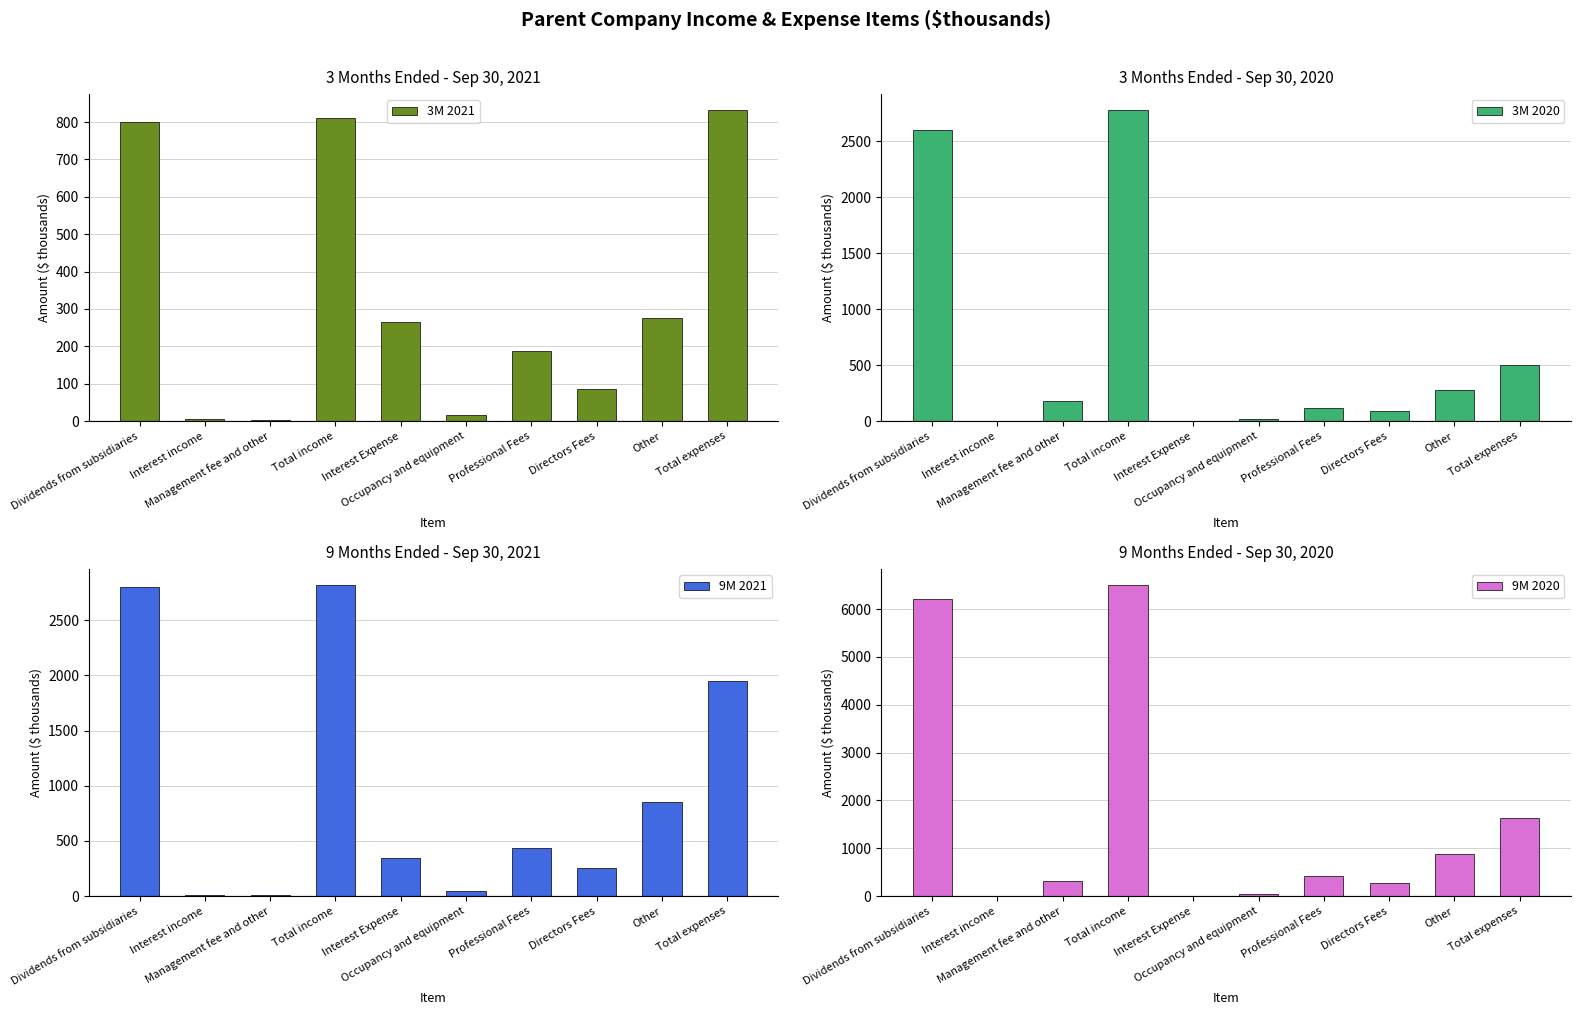

What is the value of the 3M 2020 bar at the 4th from the left?

2781